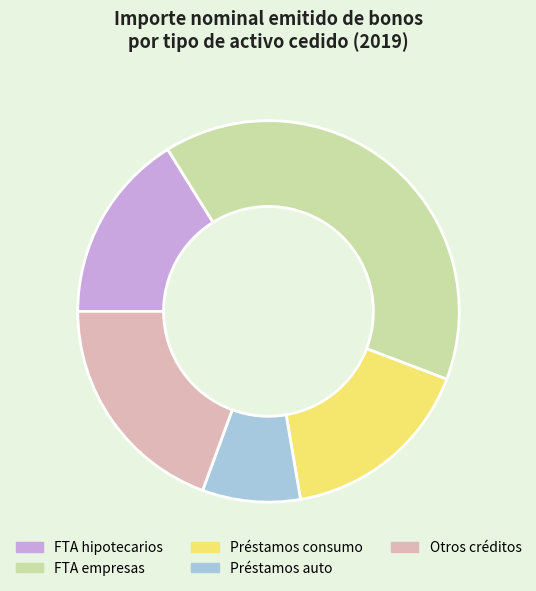

Between FTA empresas and Préstamos consumo, which is larger?

FTA empresas